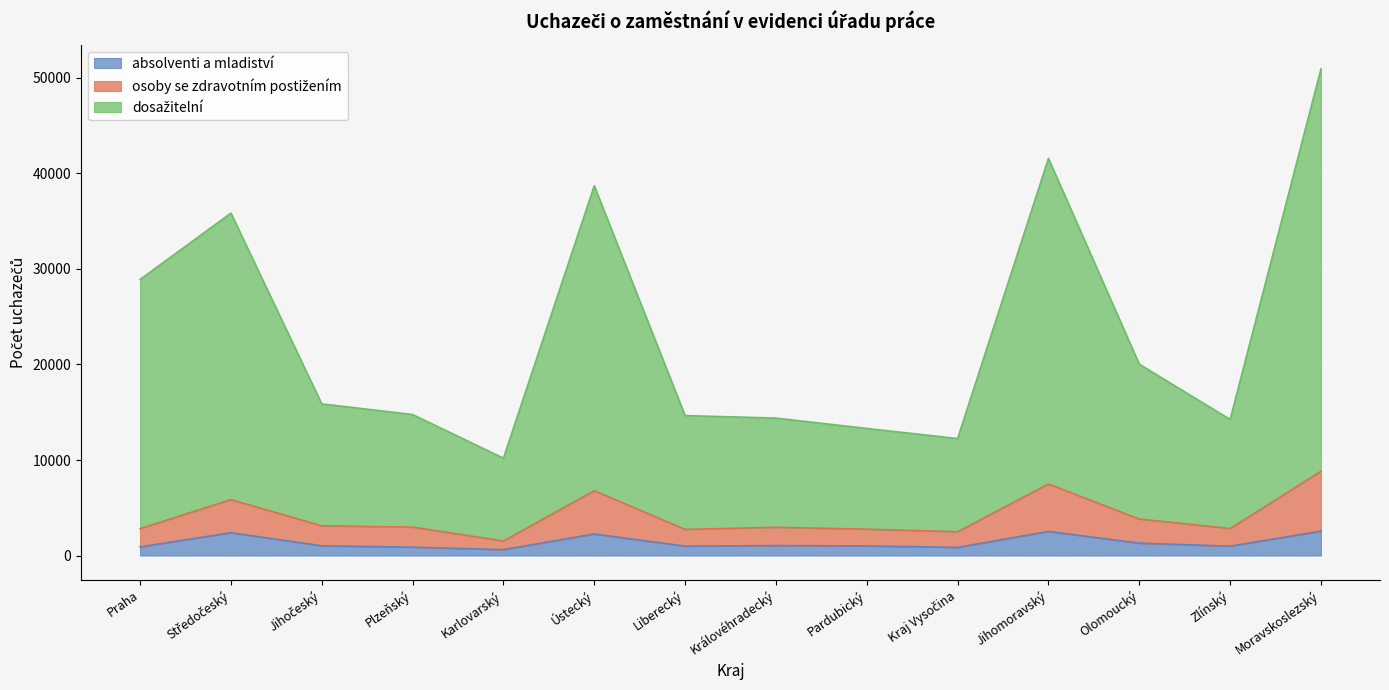

What is the approximate value of absolventi a mladiství at Zlínský?

980